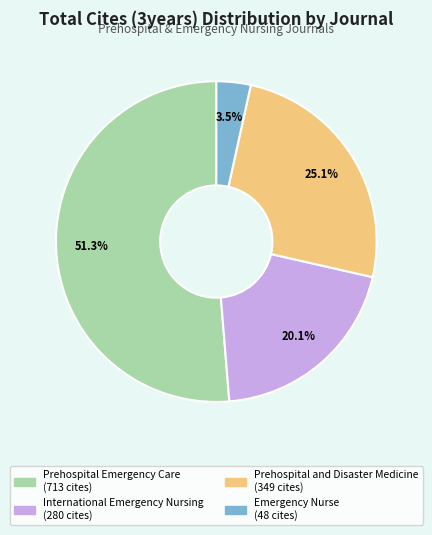

To the nearest percent, what is the difference between the largest and smallest slice percentages?

48%